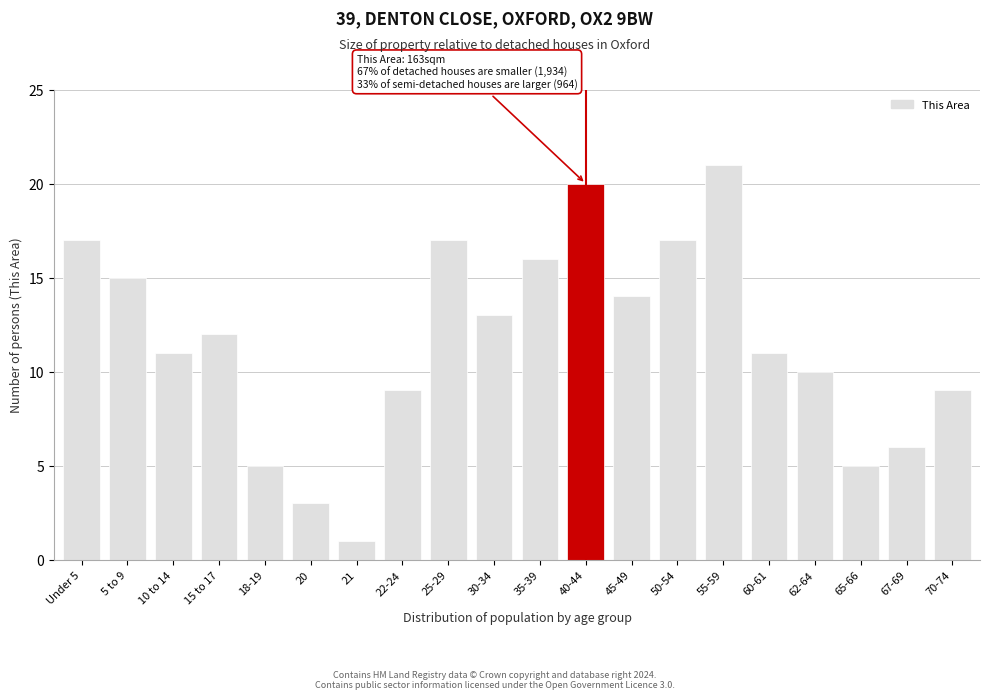

Reading right to left, what are all the values shown in this chart?

9	6	5	10	11	21	17	14	20	16	13	17	9	1	3	5	12	11	15	17